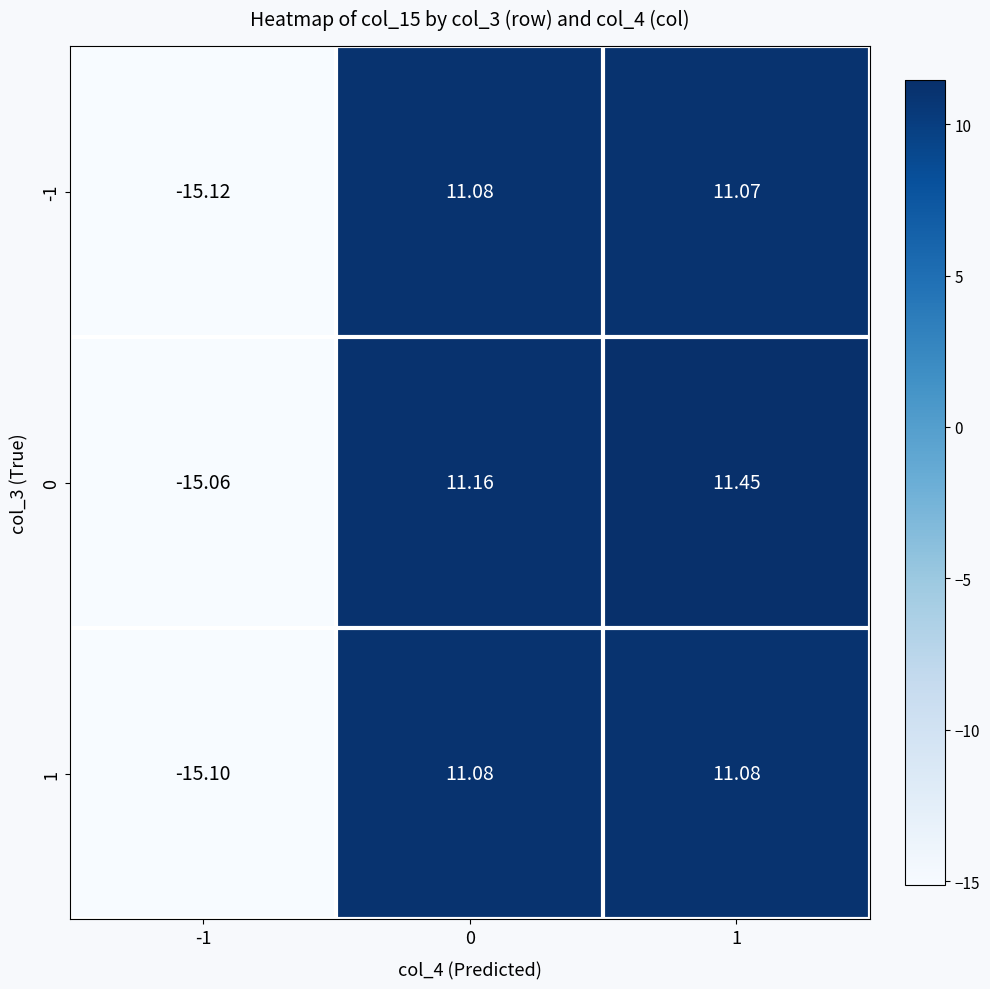

How many values in the 0 series exceed 11?

2